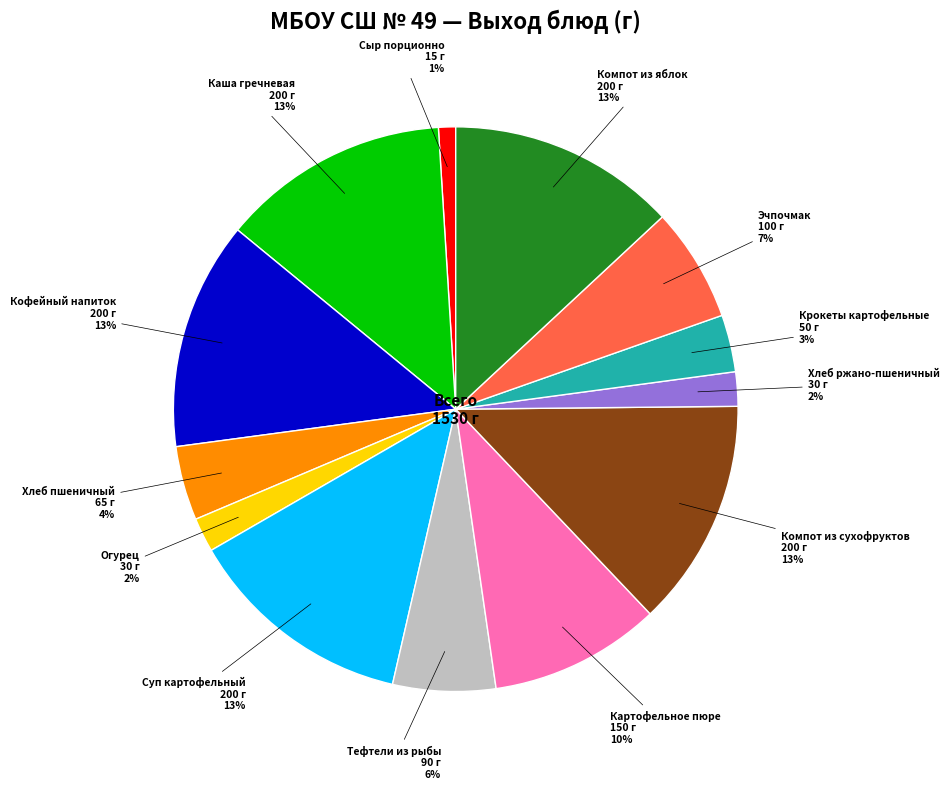

Is there a majority slice in this chart?

No